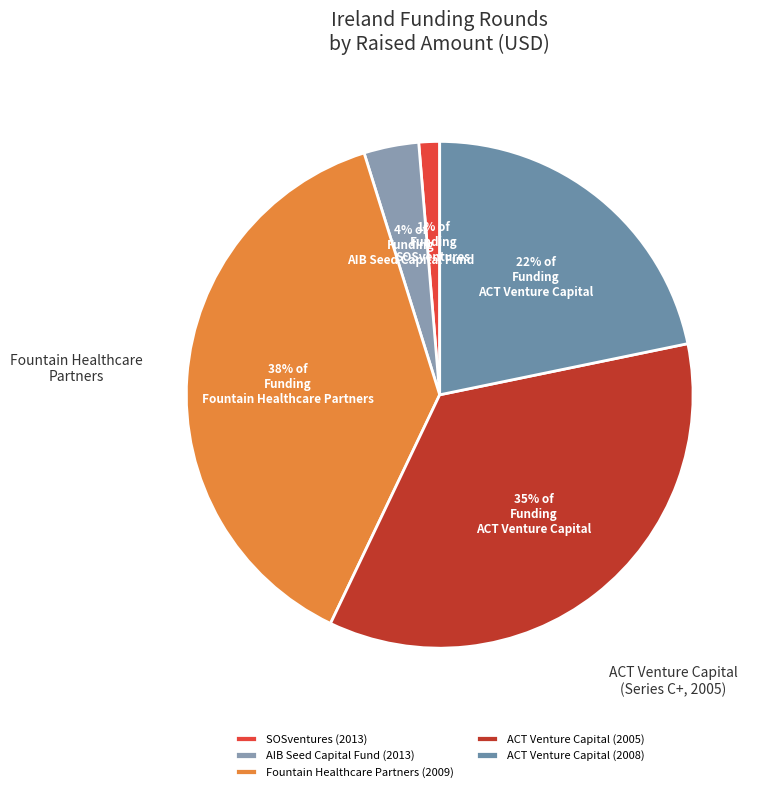

What percentage is the ACT Venture Capital (2005) slice, to the nearest percent?

35%